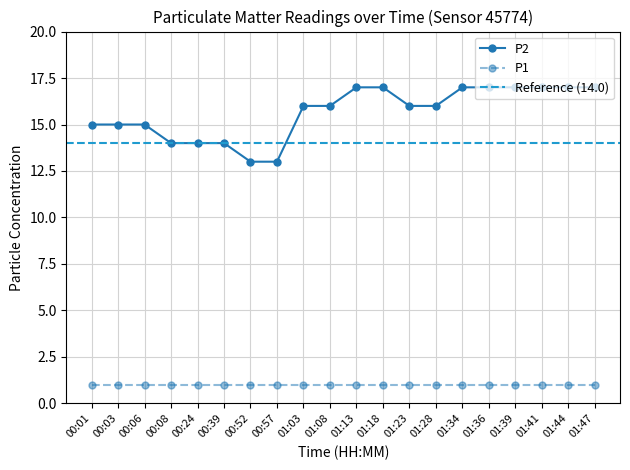

At which category does the chart reach its peak across all series?

01:13